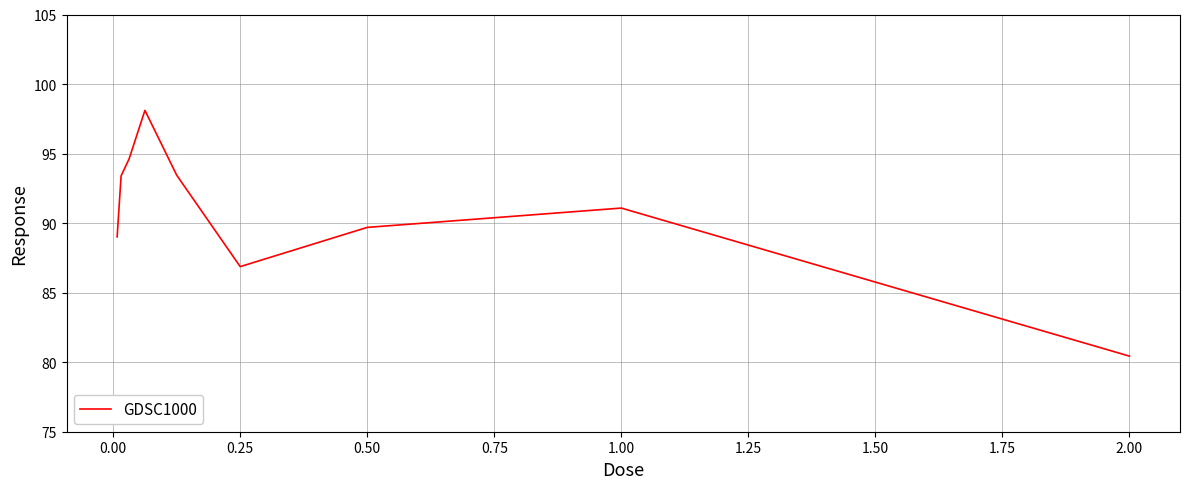

Count the number of data series in this chart.

1